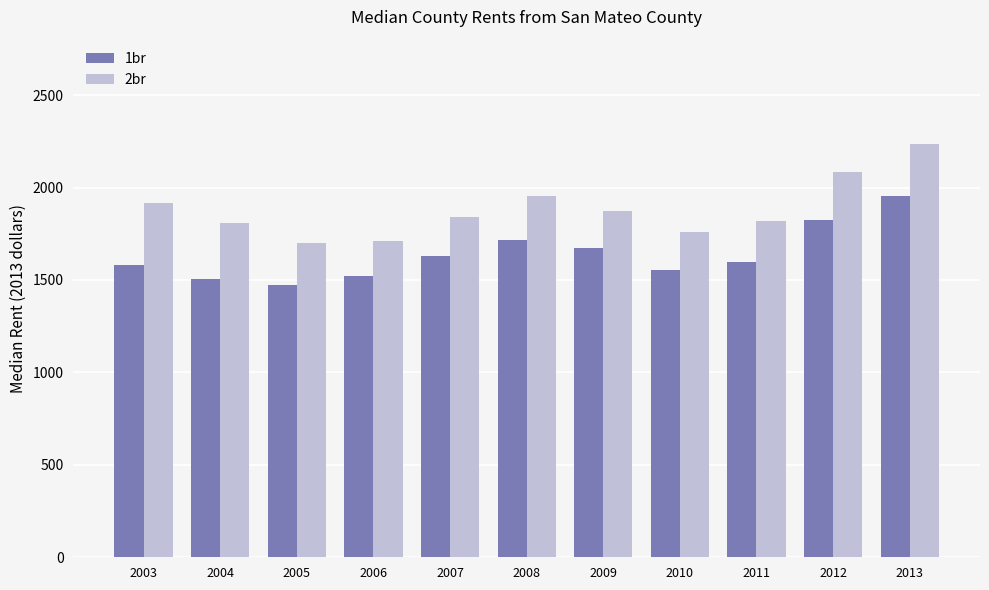

The value of 1br at 2003 is 2347.3. True or false?

False